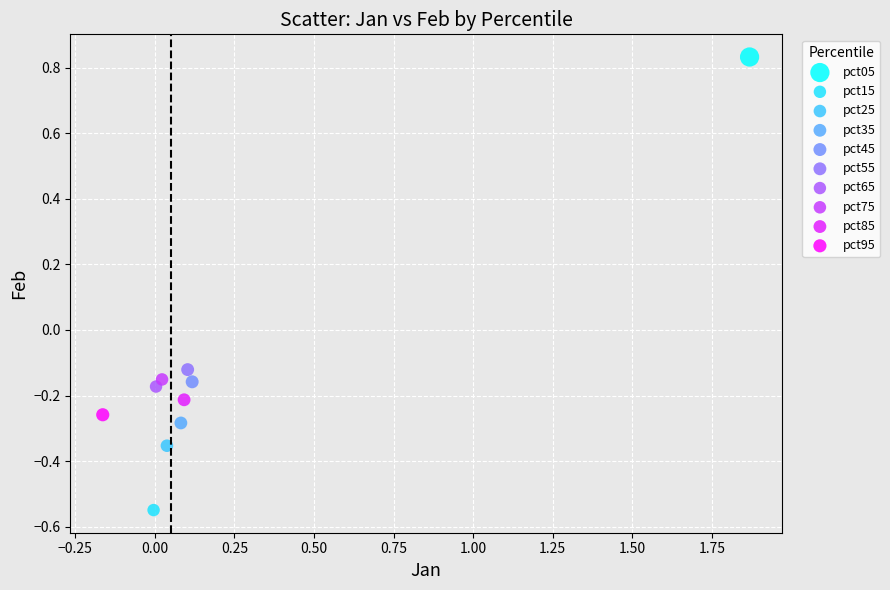

Which series contains the highest Y value?

pct05